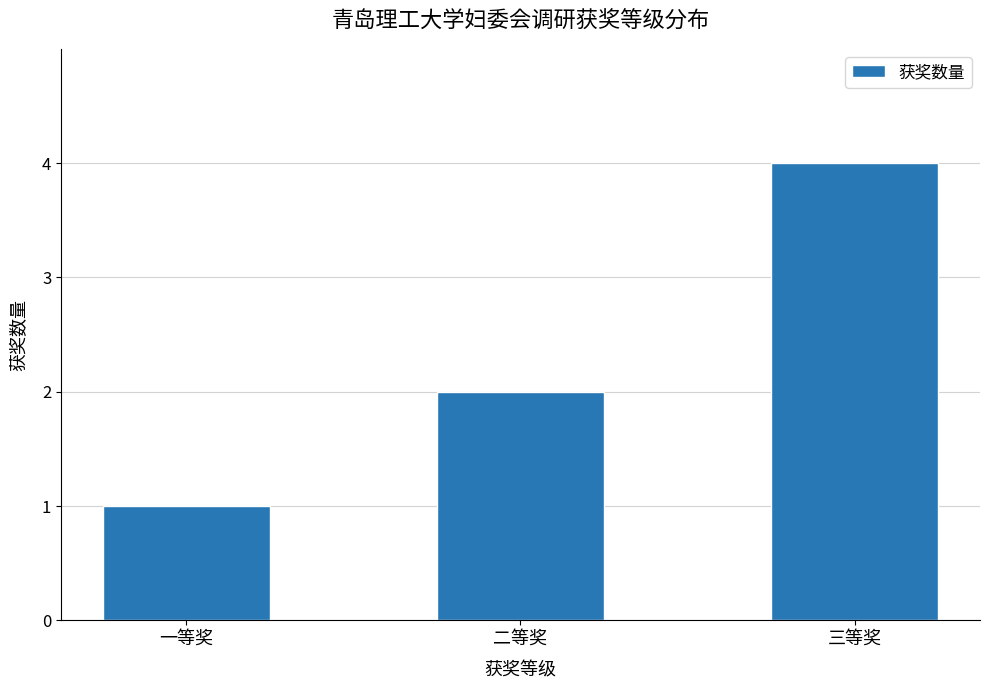

Reading right to left, what are all the values shown in this chart?

4	2	1